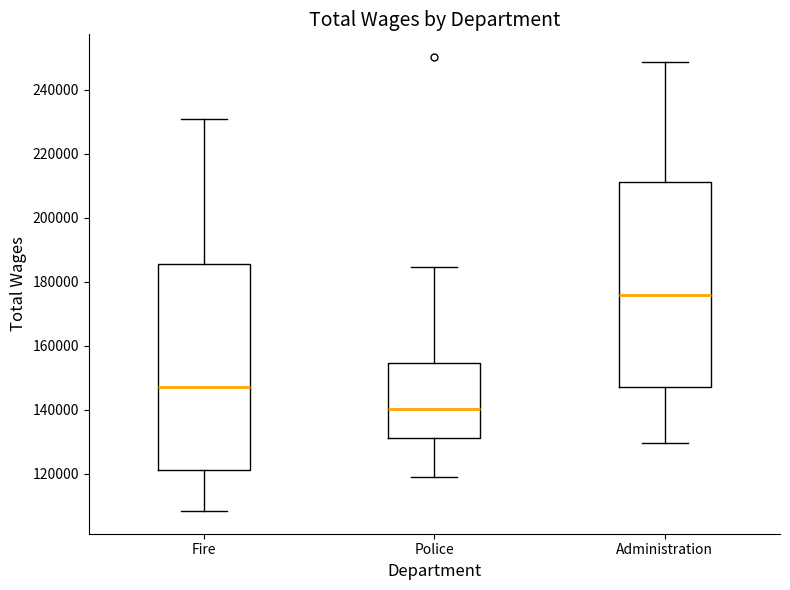

Reading left to right, read every box against the y-axis: the position of its median line, the range the box covers, and the ends of its whiskers. The values are not printed on the chart, so give them approximately, as read against the axis.

Fire: median 148000, box 122000 to 186000, whiskers 108000 to 230000
Police: median 140000, box 130000 to 154000, whiskers 120000 to 184000
Administration: median 176000, box 148000 to 212000, whiskers 130000 to 248000